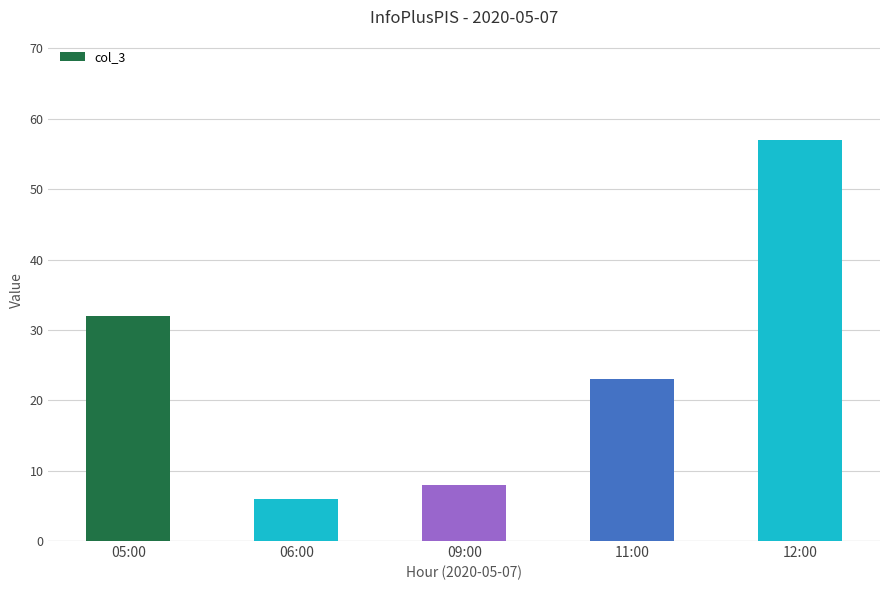

What is the label of the 4th bar from the right?

06:00